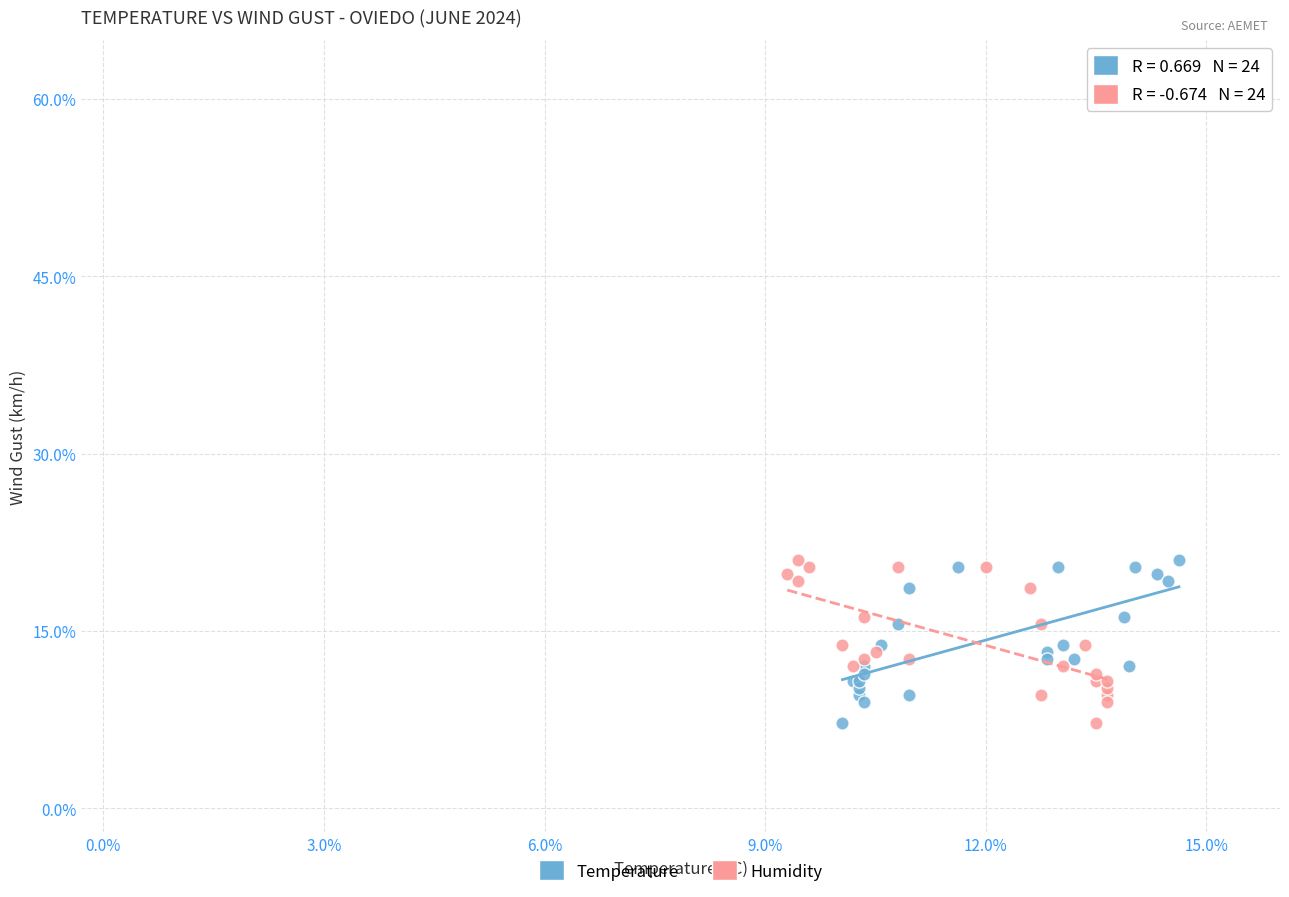

What are all the series names shown in the legend?

Temperature, Humidity